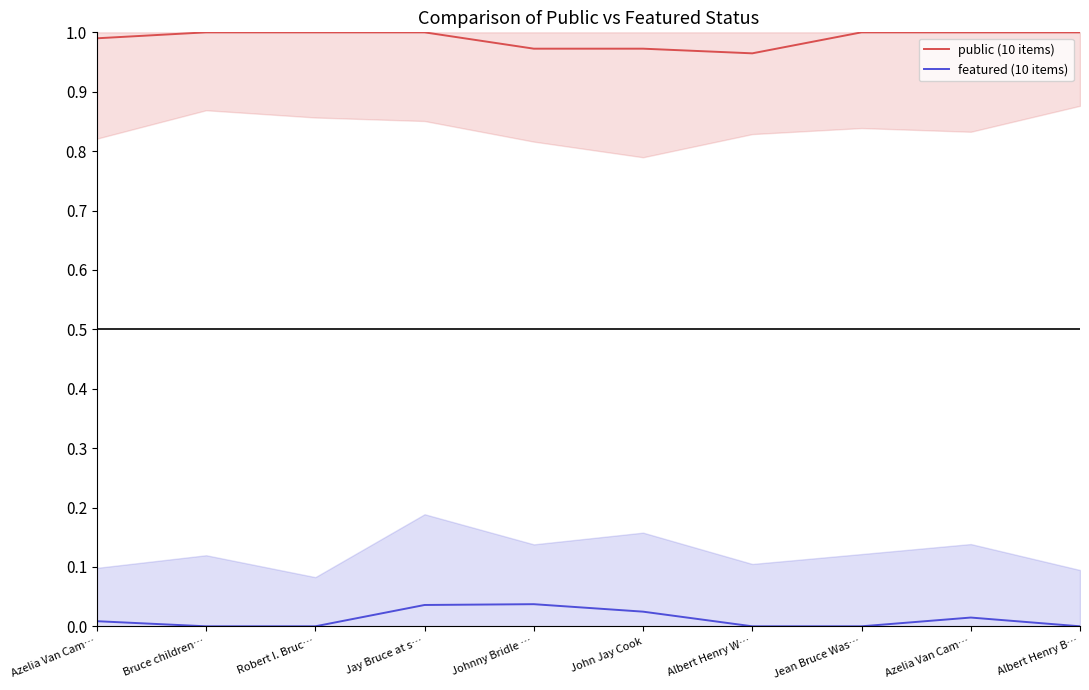

True or false: public (10 items) and featured (10 items) intersect in this chart.

False